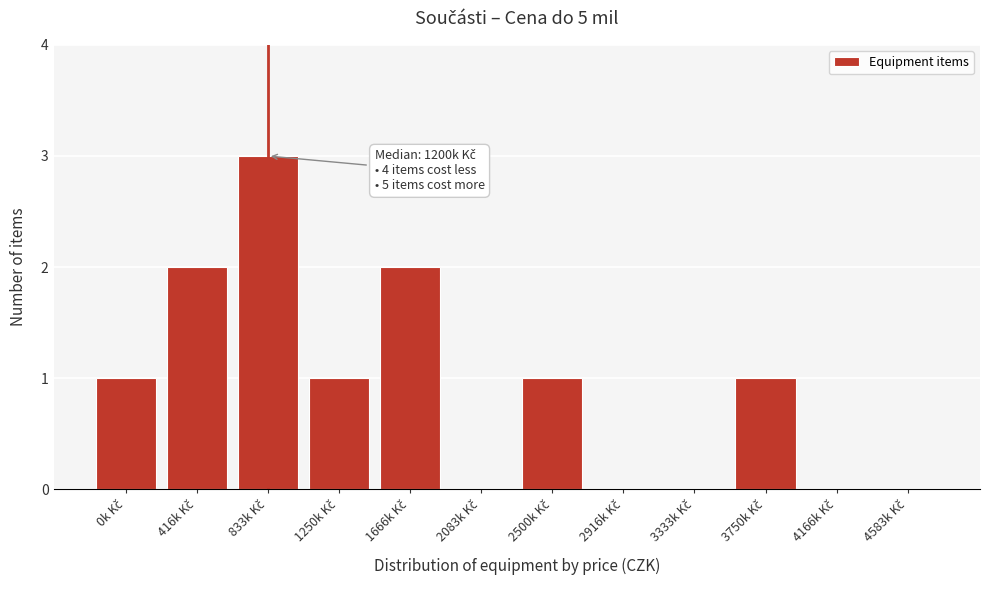

What is the greatest value displayed?

3